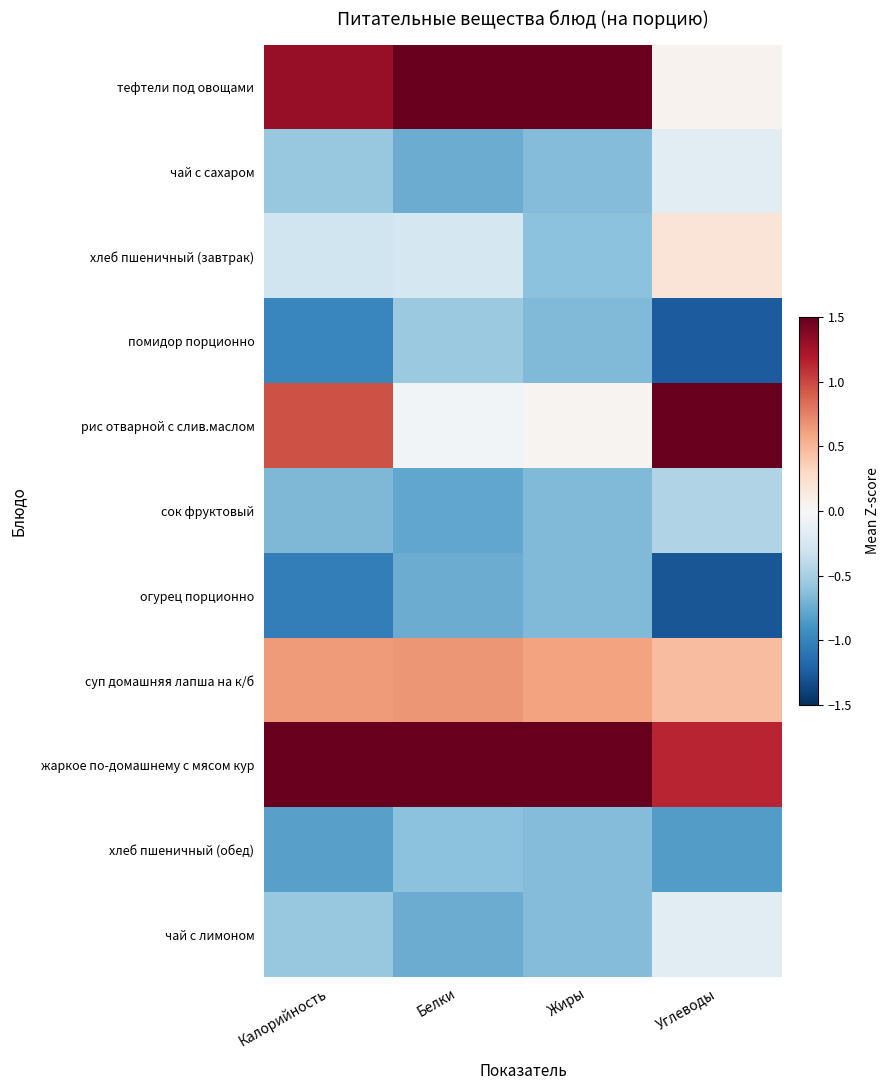

How many categories are shown in the chart?

4